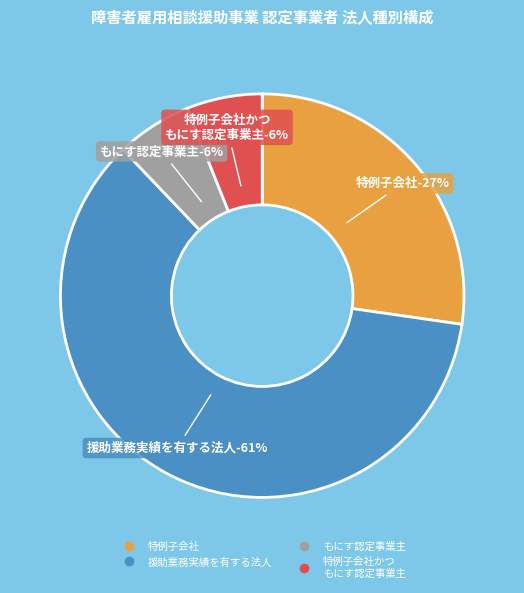

Count the number of slices in the pie.

4